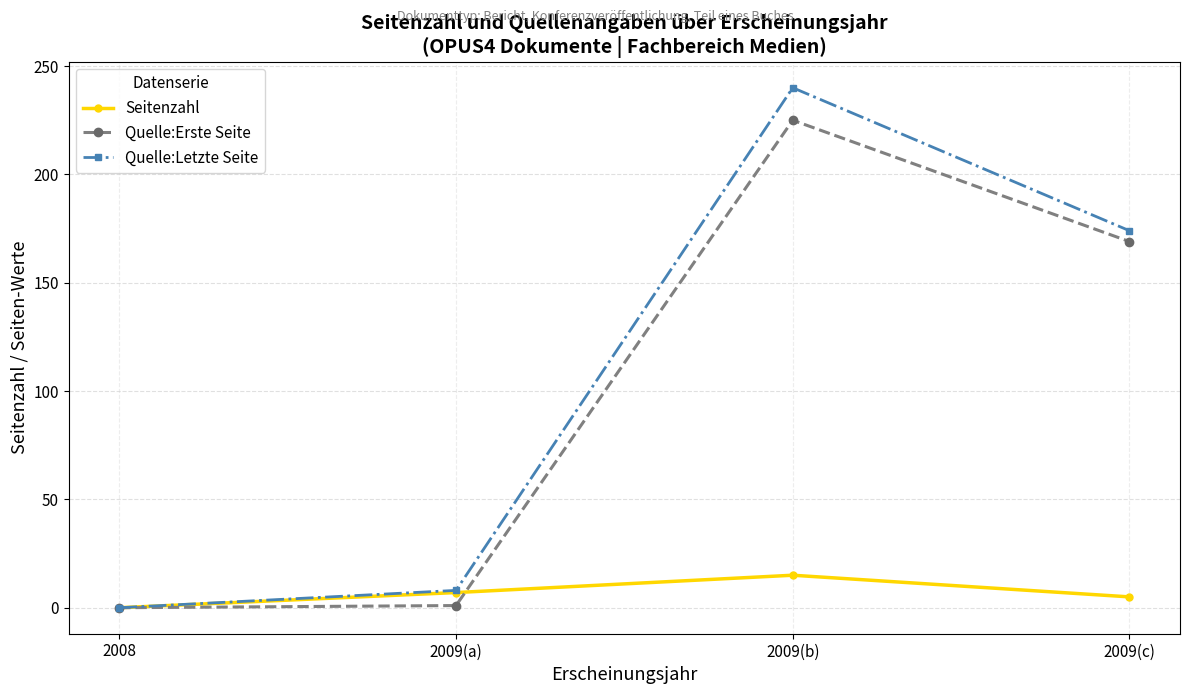

What is the label of the 2nd point from the left?

2009(a)